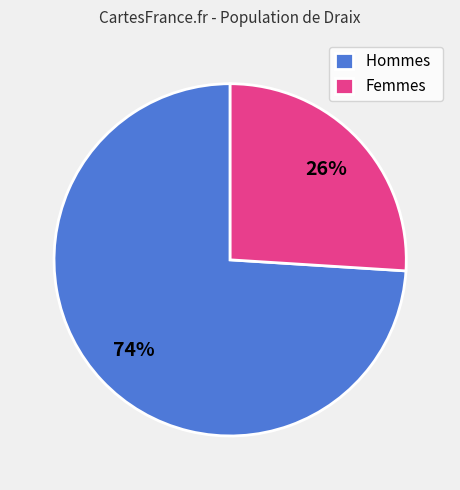

To the nearest percent, what percentage of the pie is Hommes?

74%